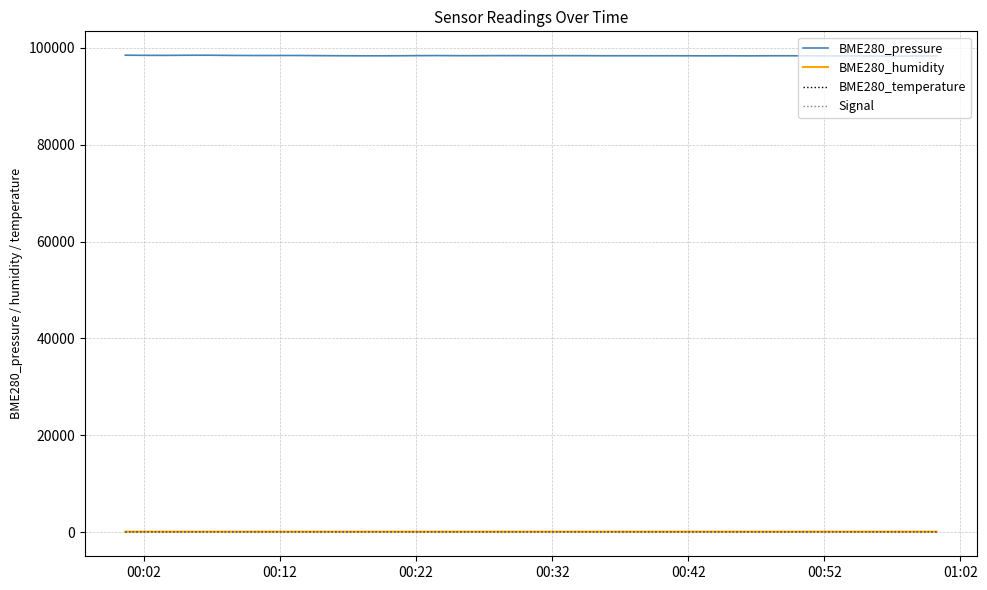

Which series has the largest range (max minus min)?

BME280_pressure